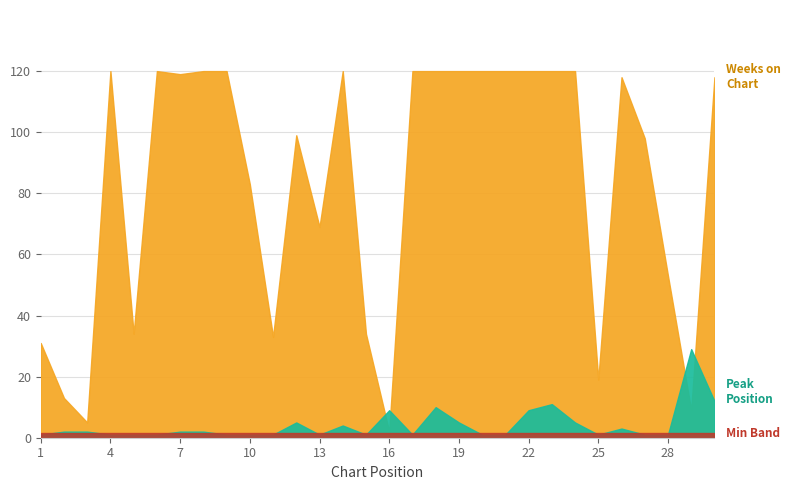

Which has a higher value, 27 or 26?

26